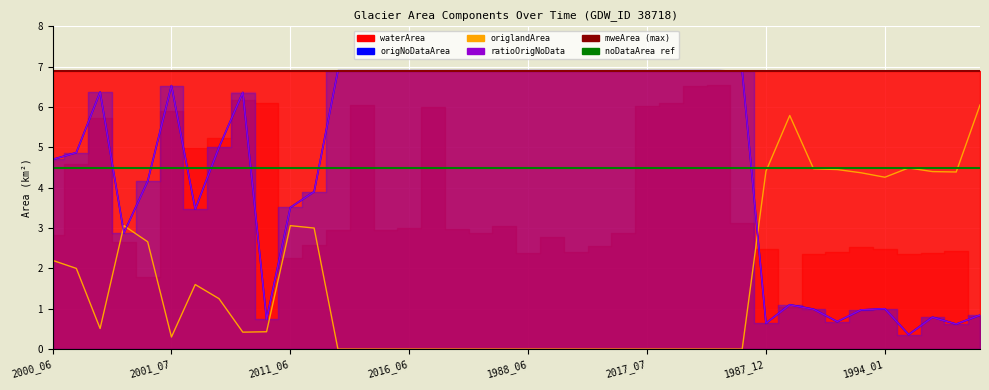

In ratioOrigNoData, how many points are lower than both neighbors (excluding endpoints)?

7